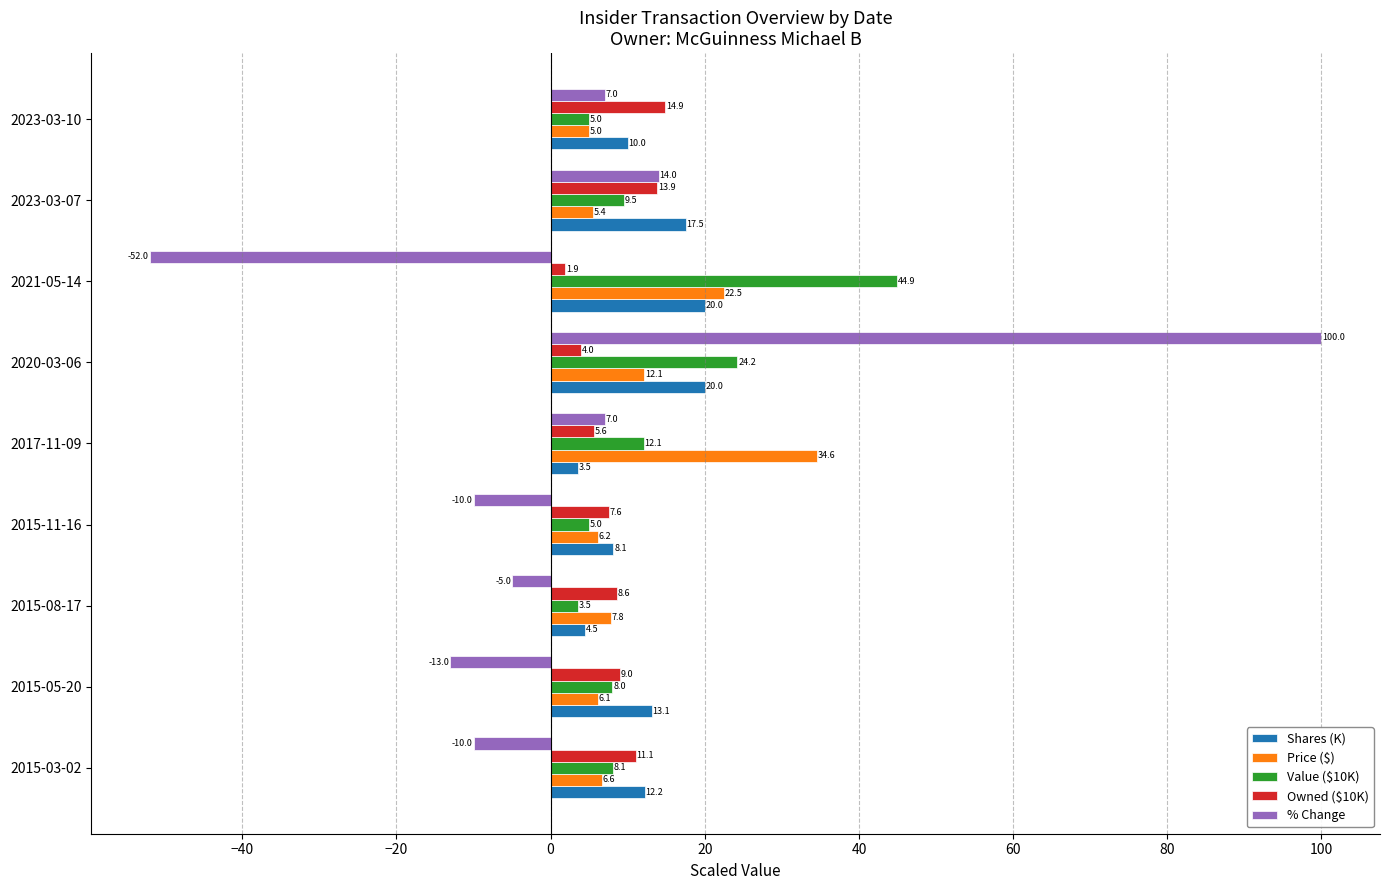

How many values in the Owned ($10K) series exceed 8?

5